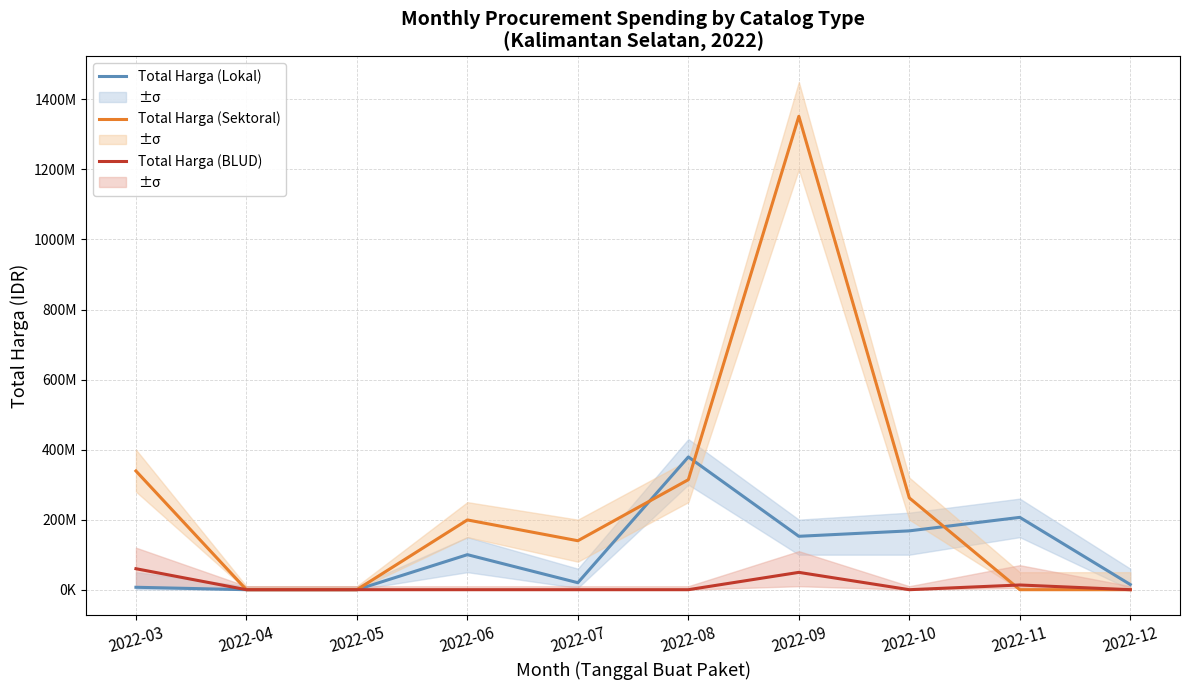

Between which two adjacent categories do Total Harga (Sektoral) and Total Harga (BLUD) first intersect?

2022-10 and 2022-11